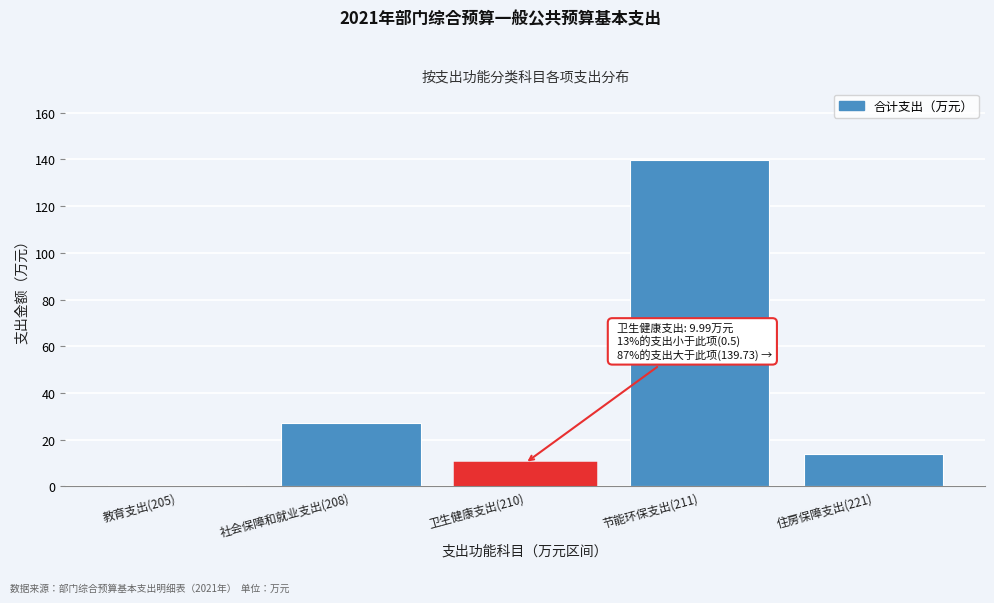

Reading left to right, transcribe all the data shown in this chart.

教育支出(205)=0.5	社会保障和就业支出(208)=27.1	卫生健康支出(210)=10.0	节能环保支出(211)=139.7	住房保障支出(221)=13.8